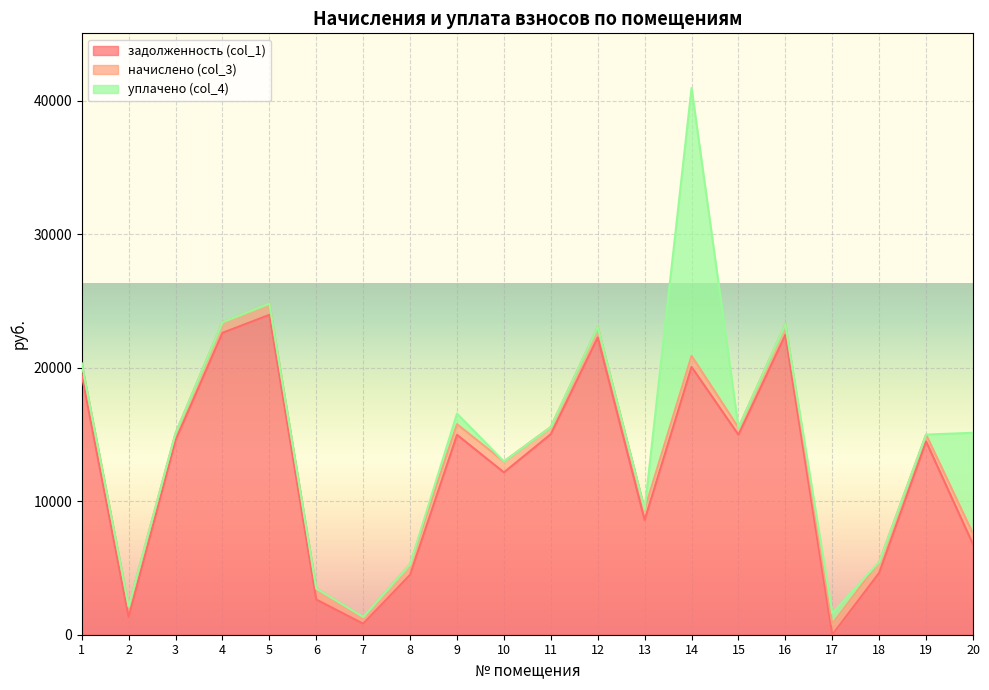

In задолженность (col_1), how many points are higher than both neighbors (excluding endpoints)?

6